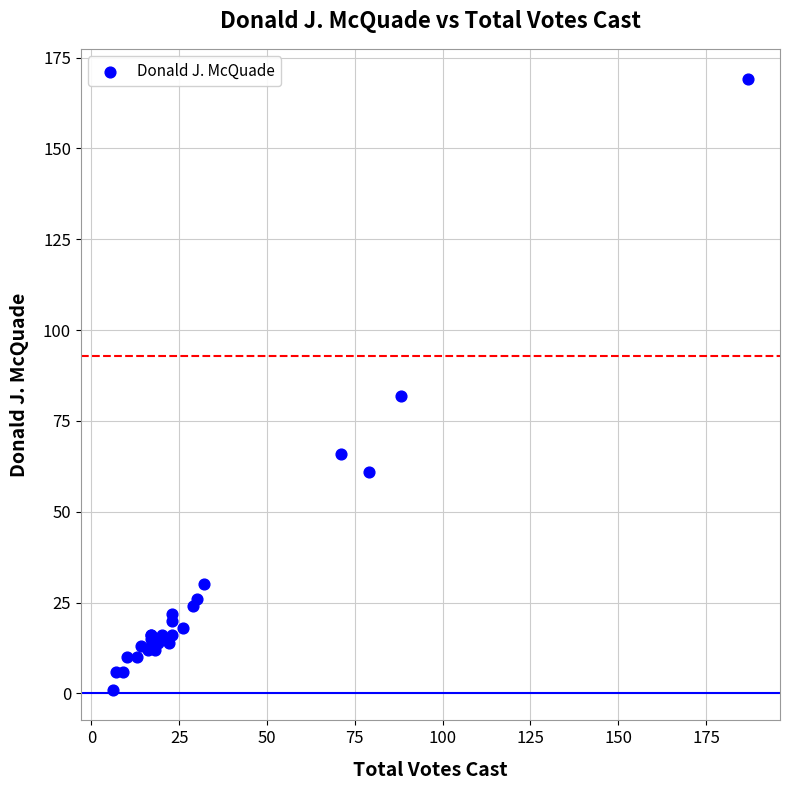

What Y value in the scatter plot is closest to 85?

82